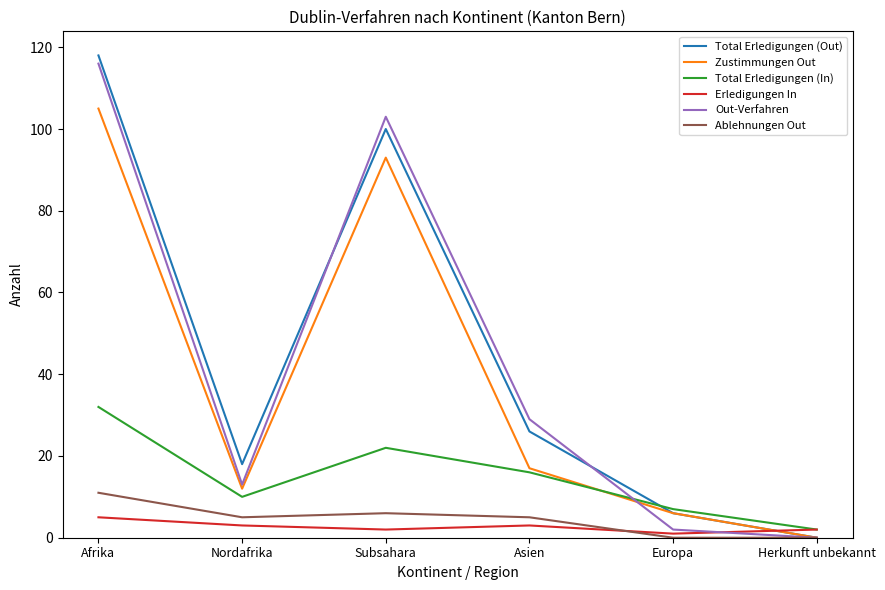

Where is the first local minimum for Erledigungen In?

Subsahara